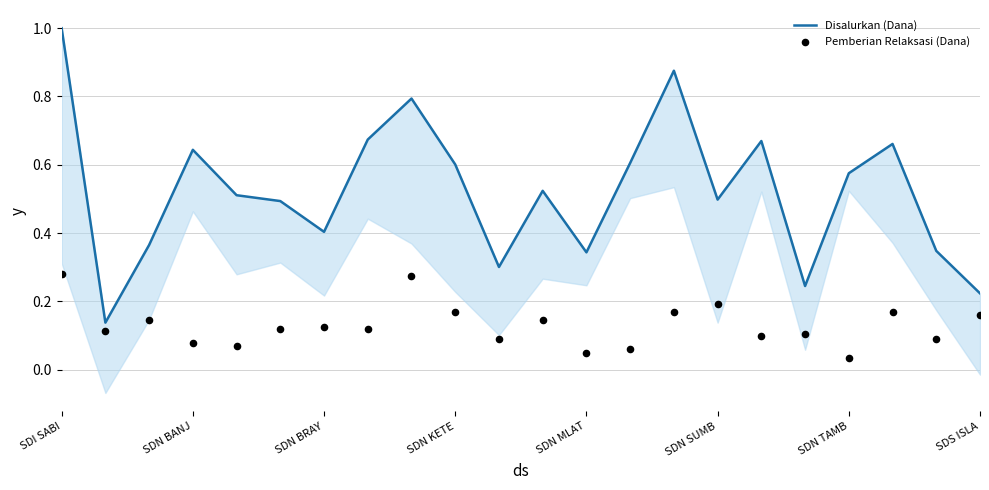

What are all the series names shown in the legend?

Disalurkan (Dana), Pemberian Relaksasi (Dana)